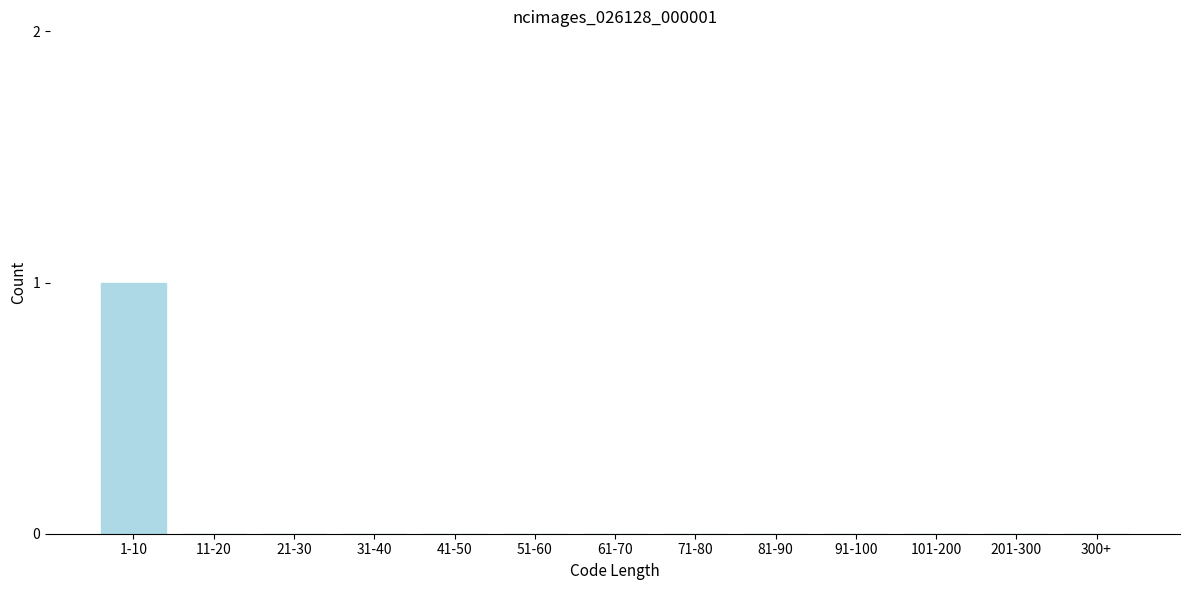

Reading left to right, extract all data points from this chart.

1-10=1	11-20=0	21-30=0	31-40=0	41-50=0	51-60=0	61-70=0	71-80=0	81-90=0	91-100=0	101-200=0	201-300=0	300+=0